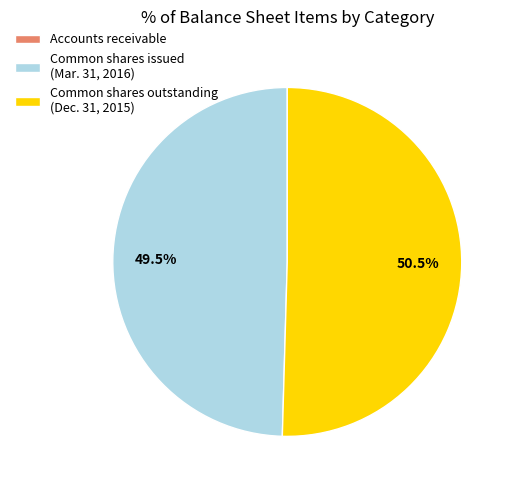

Is the sum of Common shares outstanding (Dec. 31, 2015) and Common shares issued (Mar. 31, 2016) greater than half?

Yes